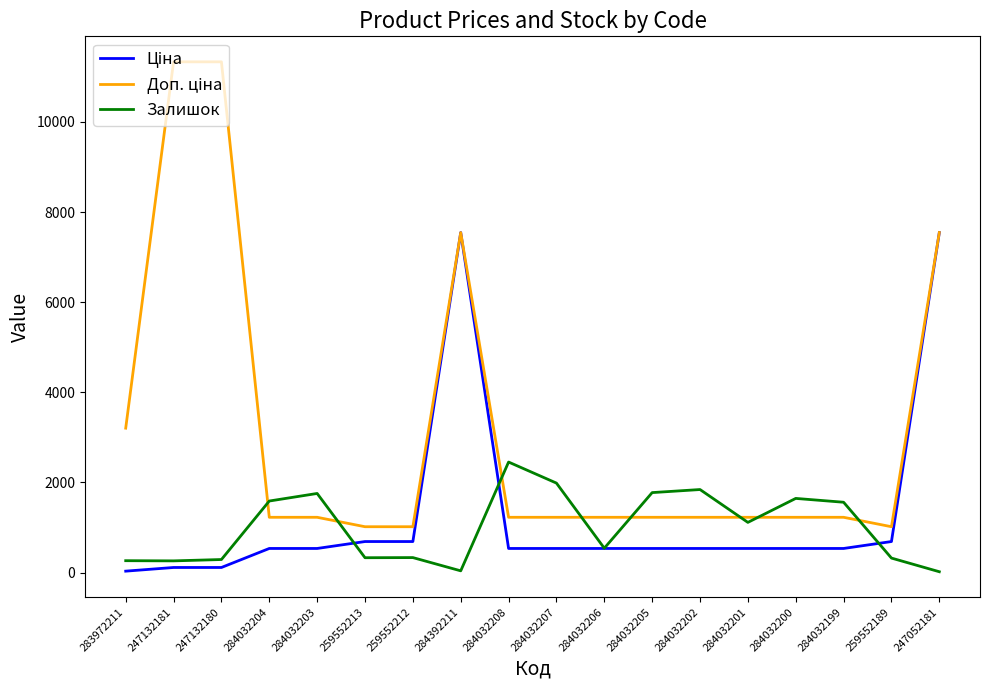

What is the difference between the highest and lowest values at 259552212?

684.8